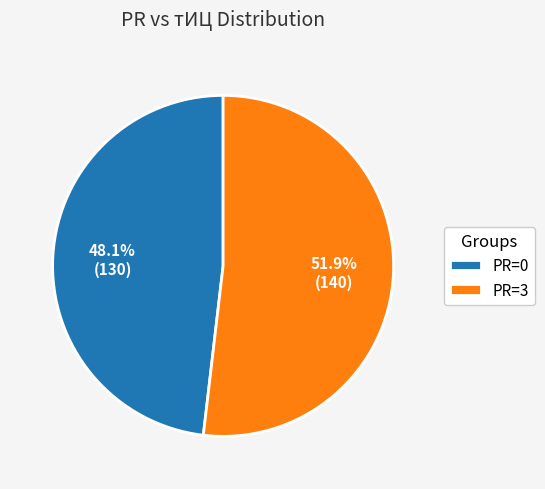

What portion of the pie excludes PR=0?

51.9%